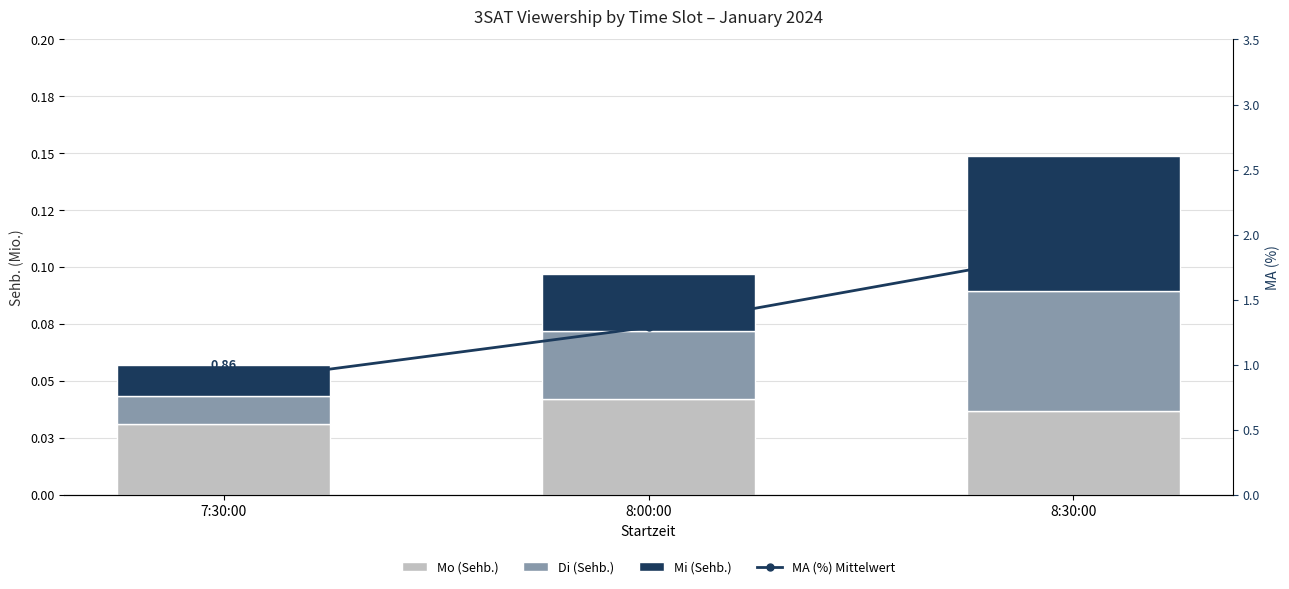

Count the number of categories in the chart.

3